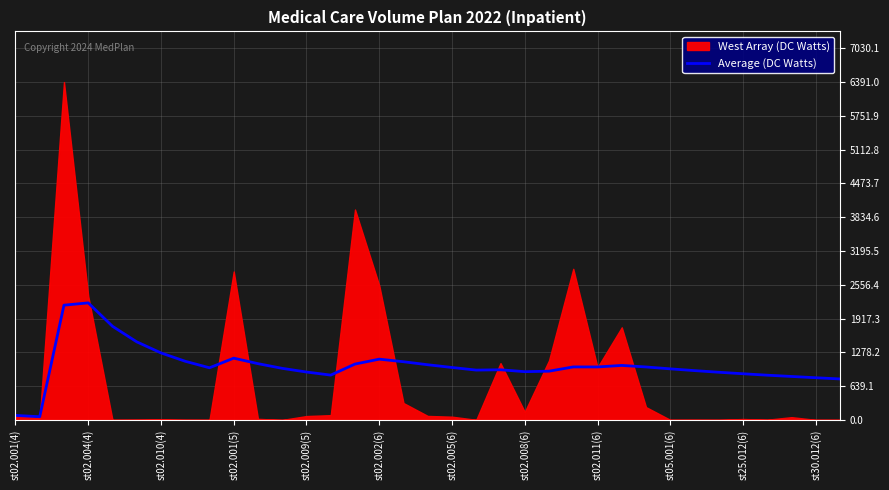

What is the highest value of the Average (DC Watts) series?

2214.0